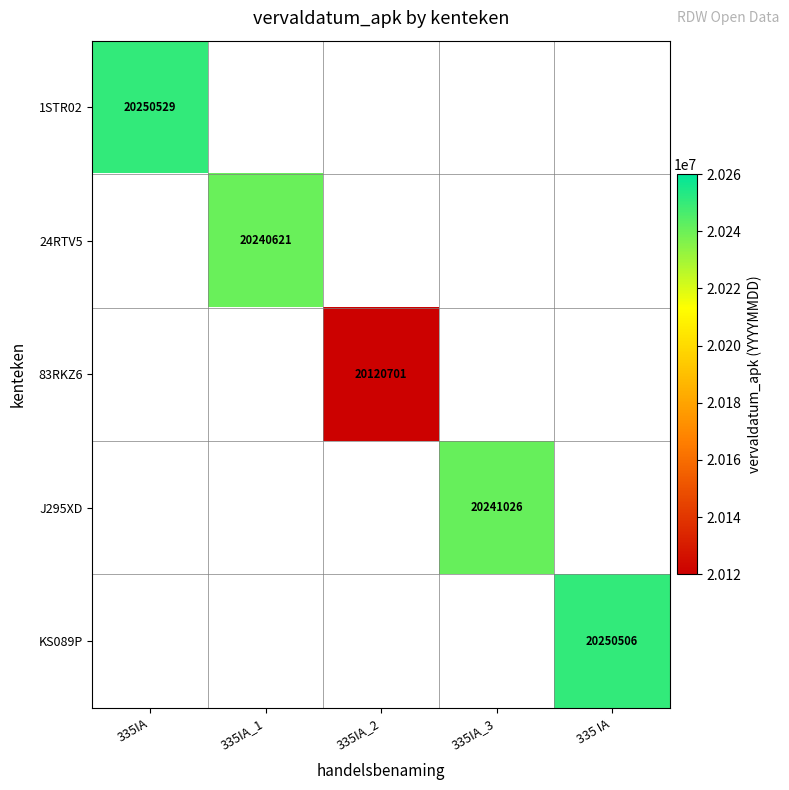

Is it true that J295XD equals 7260464 at 335IA_3?

False